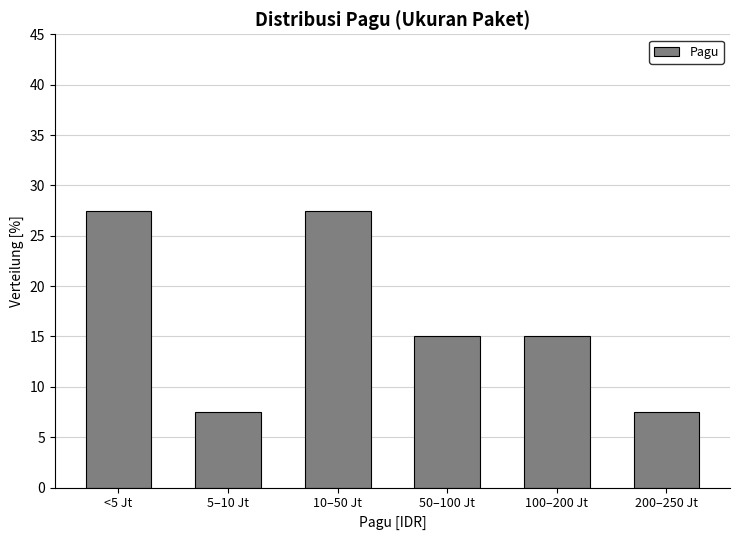

Reading left to right, list all the values displayed in this chart.

27.5	7.5	27.5	15.0	15.0	7.5